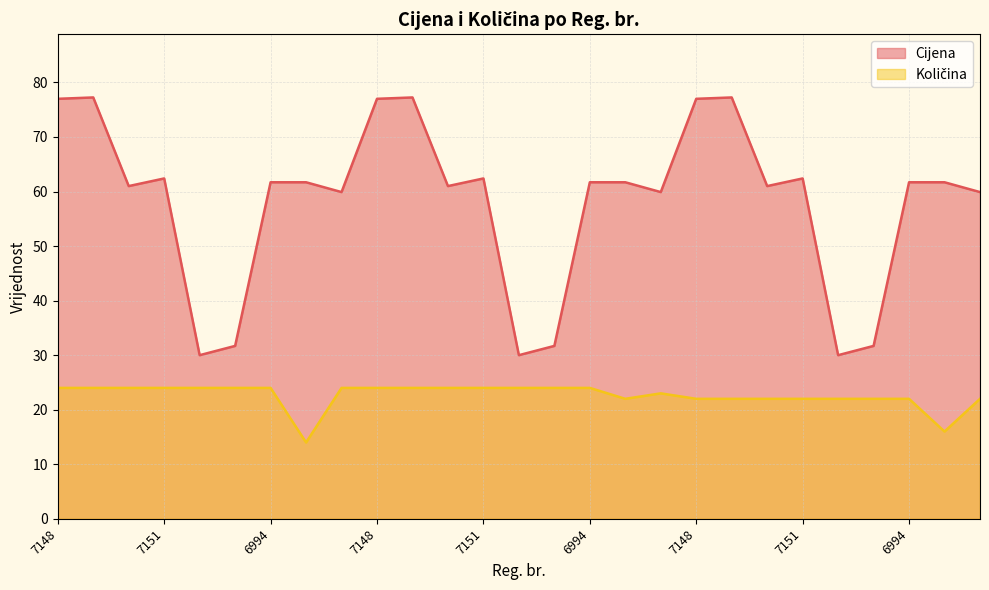

The value of Količina at 6994 is 14.7. True or false?

False